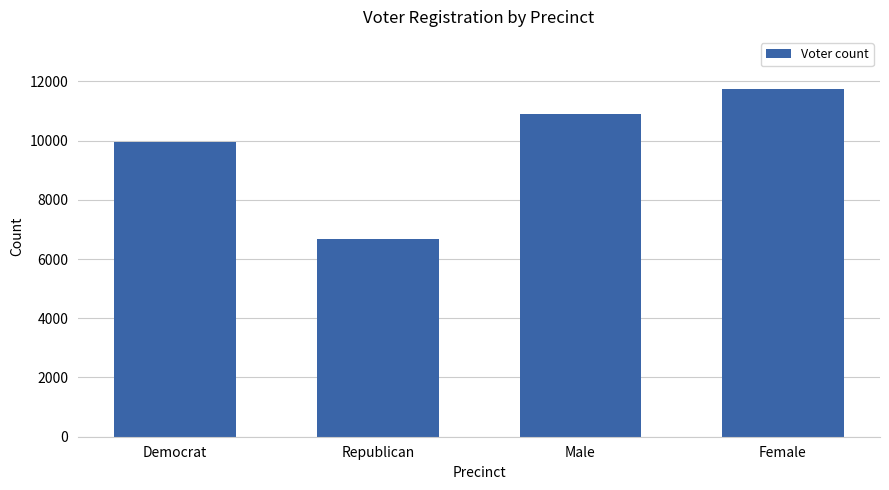

What is the maximum value shown in the chart?

11741